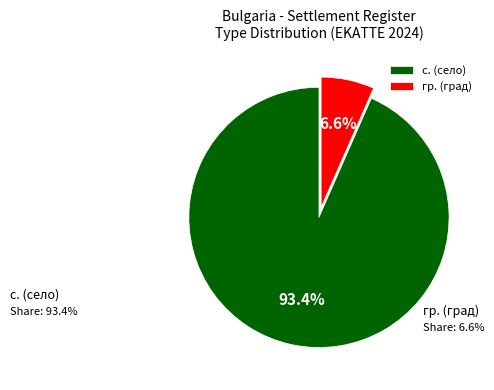

What is the smallest slice in the pie chart?

гр.